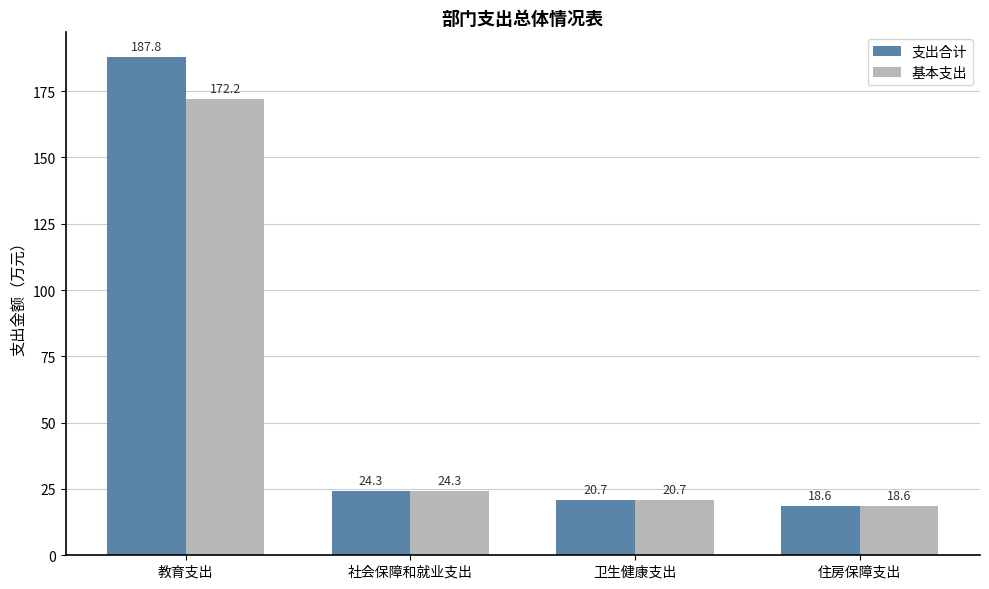

What is the label of the 1st bar from the right?

住房保障支出